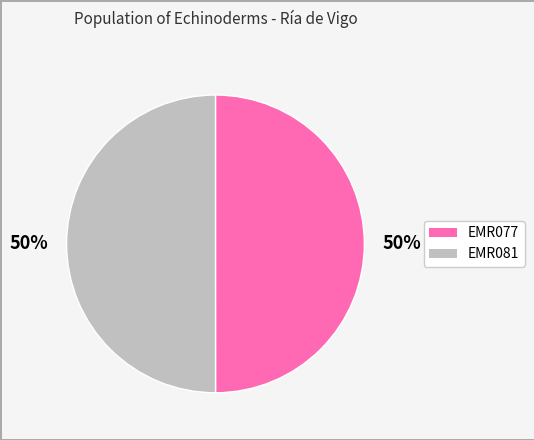

Combined, do EMR081 and EMR077 account for over 50%?

Yes